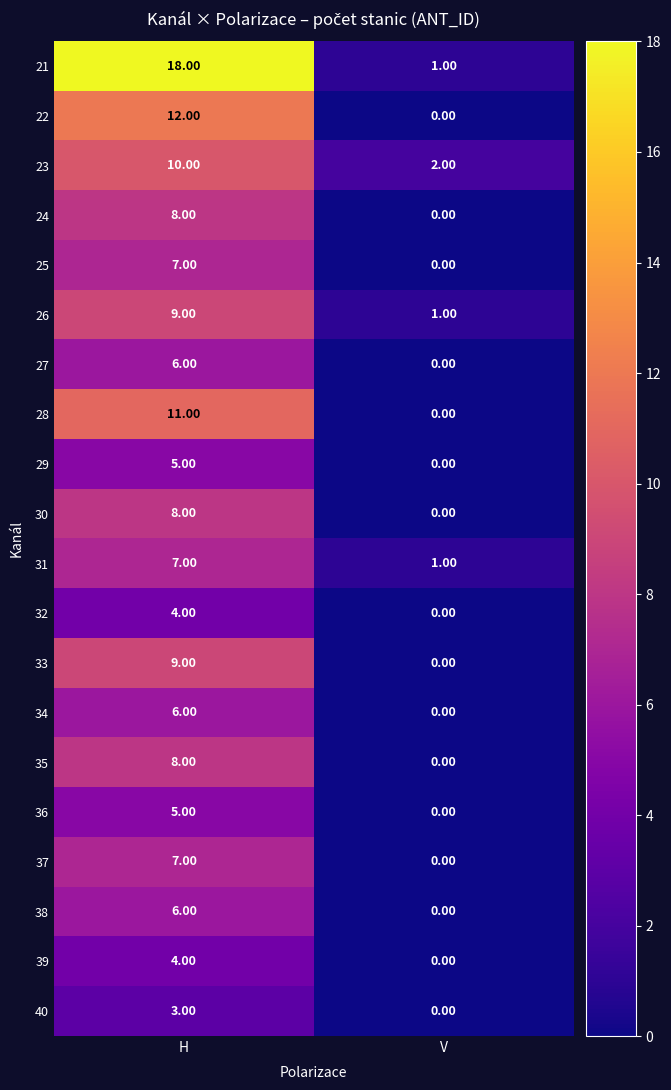

What is the maximum value shown in the chart?

18